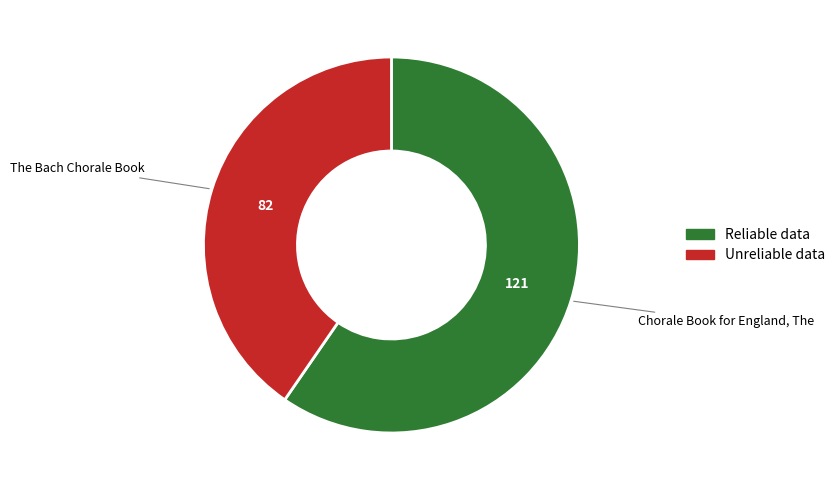

Is there a majority slice in this chart?

Yes